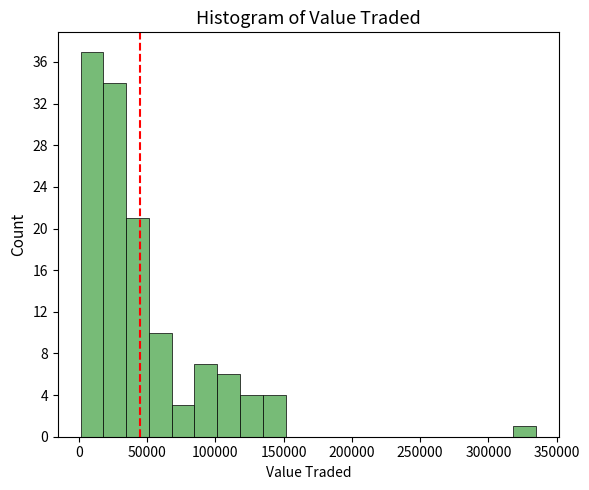

Read against the x-axis, roughly where is the centre of the tallest bar?

10000